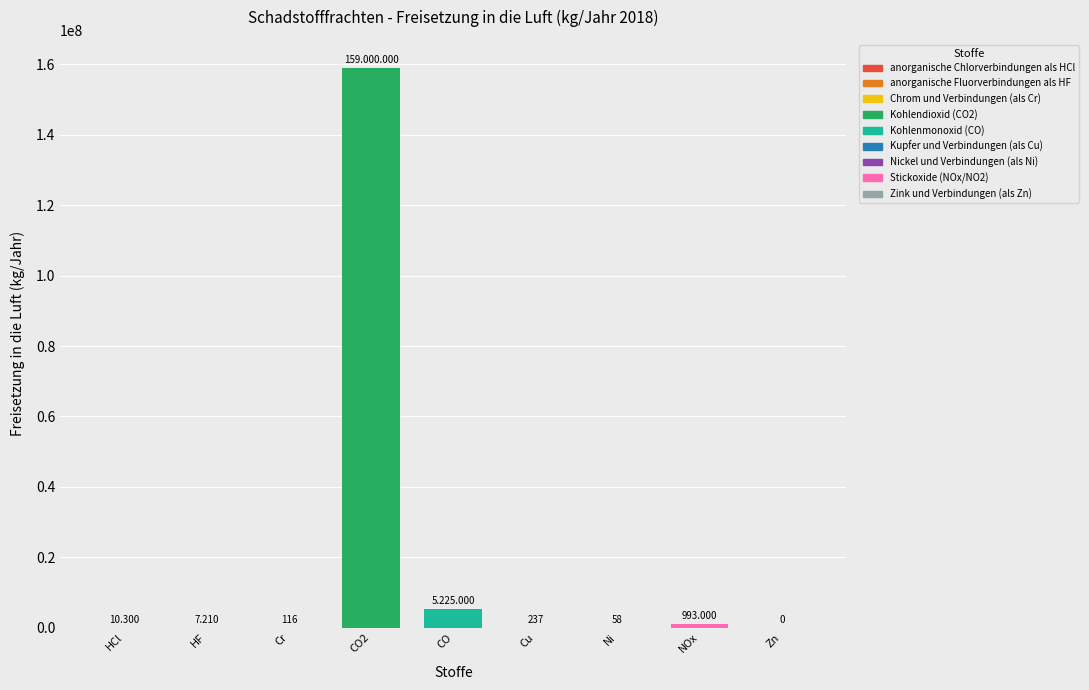

What is the difference between the maximum and minimum values?

159000000